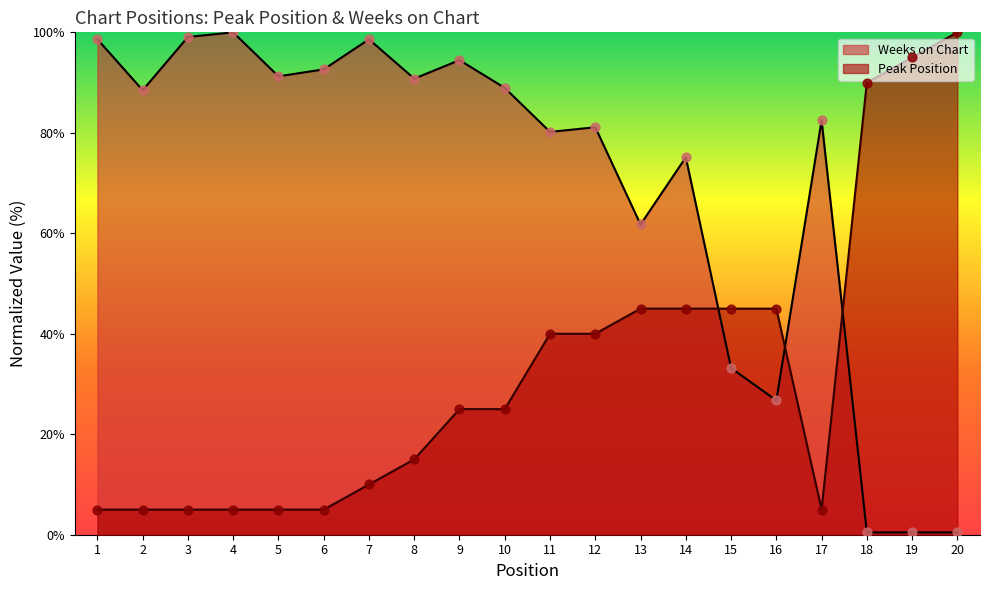

Is the value of Weeks on Chart at 11 greater than the value of Peak Position at 13?

Yes